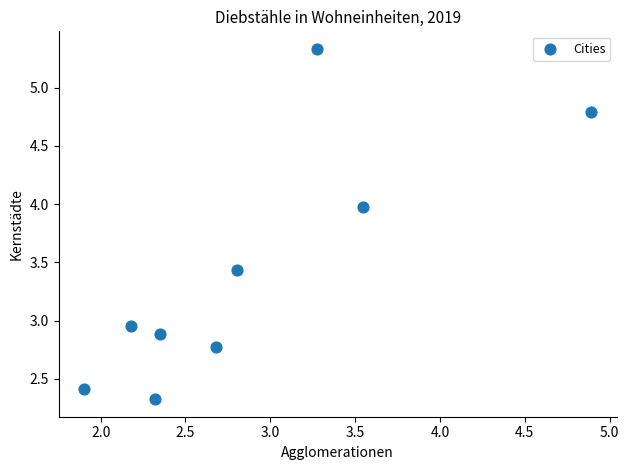

What is the average Y value?

3.4